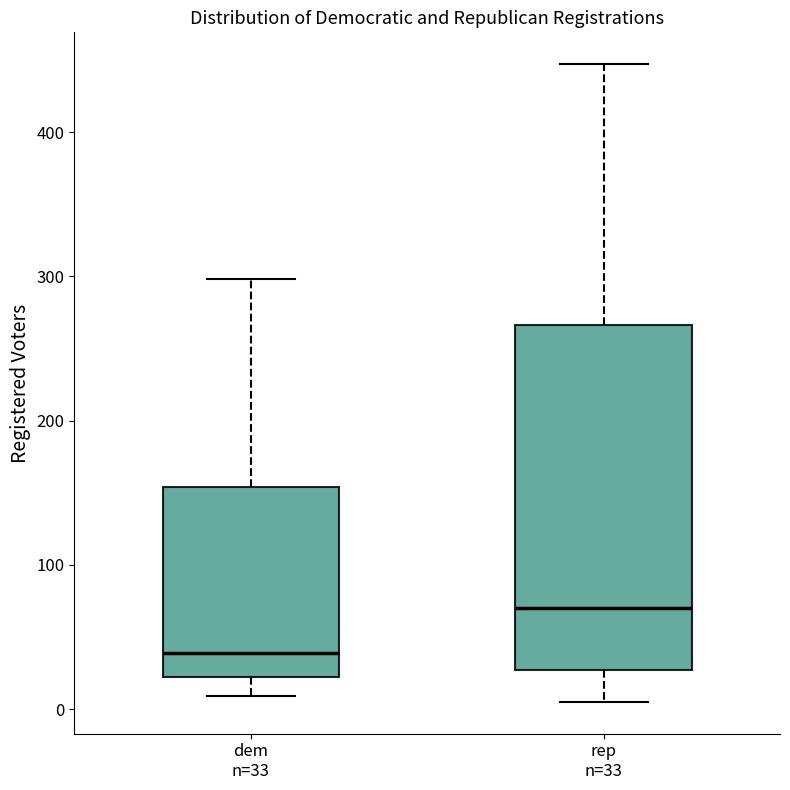

Reading left to right, transcribe this box plot: for each box, give where its median line is, the range the box spans, and where its two whiskers end, as read against the y-axis. The values are not printed on the chart, so give them approximately, as read against the axis.

dem n=33: median 40, box 20 to 150, whiskers 10 to 300
rep n=33: median 70, box 30 to 270, whiskers 10 to 450